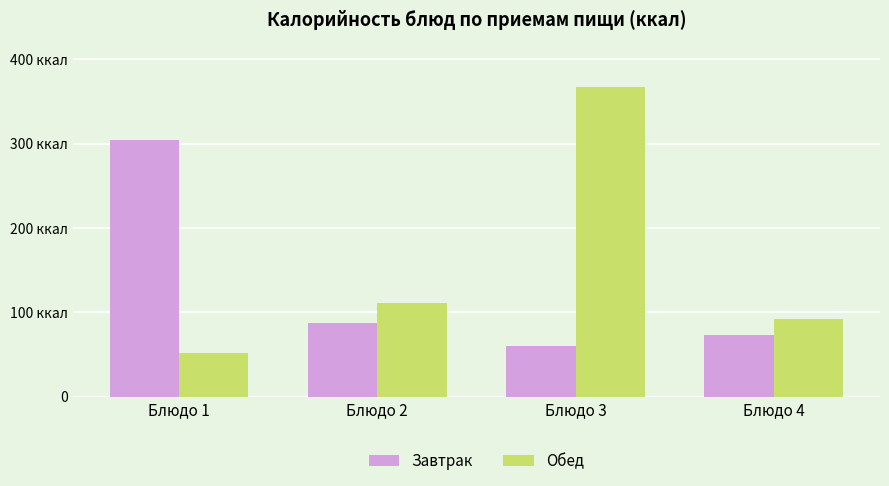

At which label does Завтрак first exceed 87?

Блюдо 1